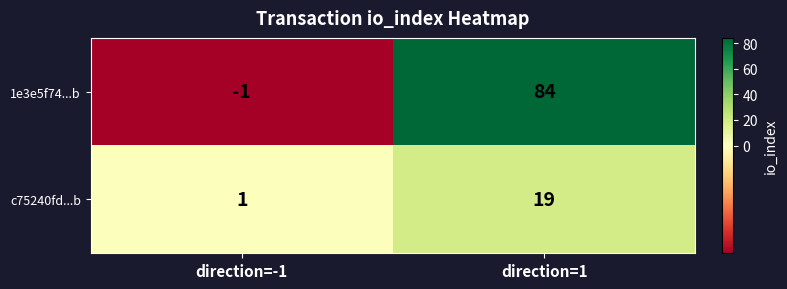

How many series are shown in this chart?

2